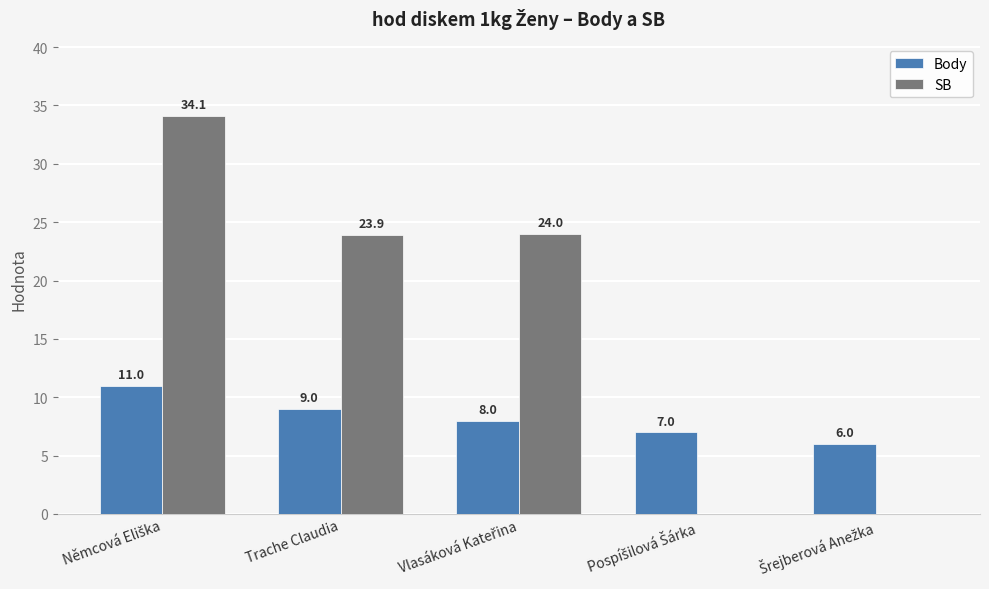

Count the number of data series in this chart.

2